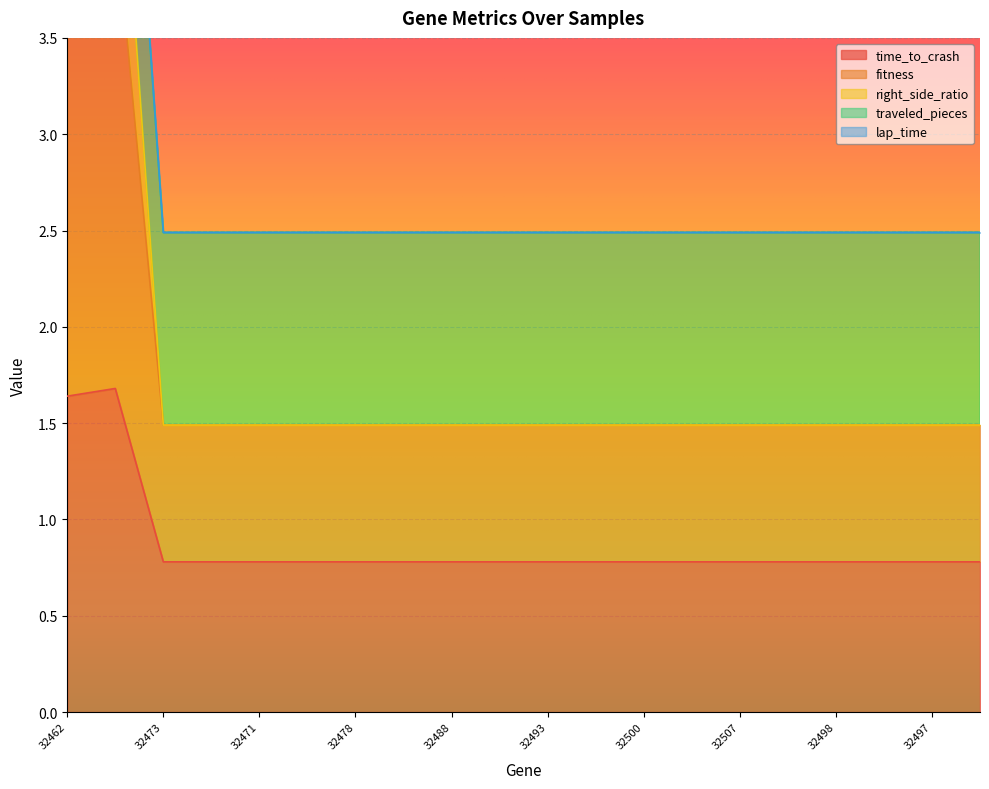

In time_to_crash, how many points are higher than both neighbors (excluding endpoints)?

1